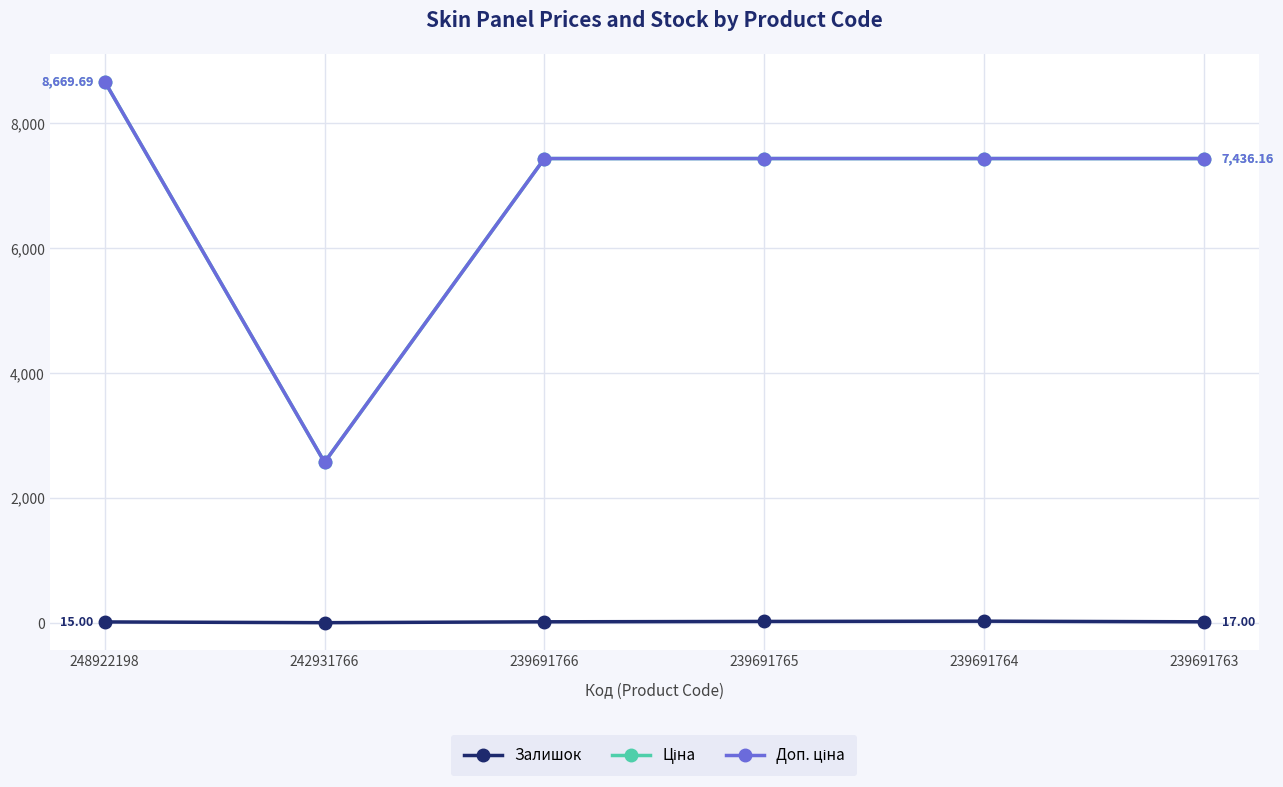

Is this an area chart (filled region under the line)?

No